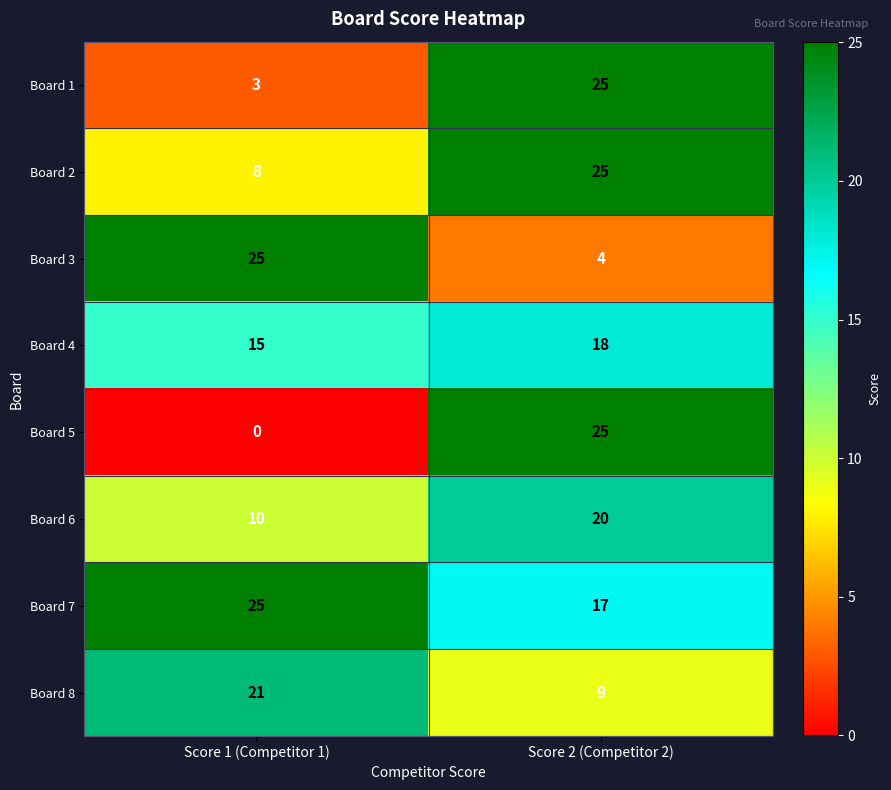

What is the difference between the maximum and minimum values in the Board 4 series?

3